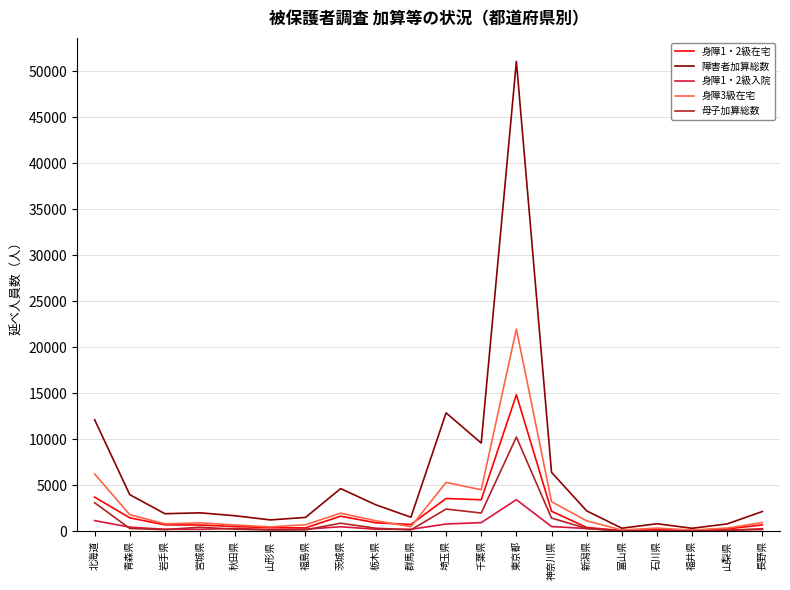

What is the difference between the maximum and minimum values in the 母子加算総数 series?

10215